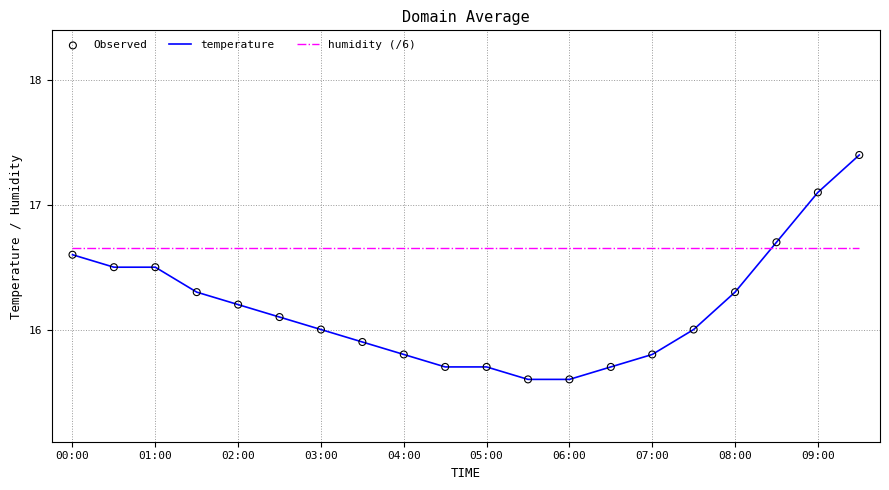

Which series has the widest spread of values?

temperature